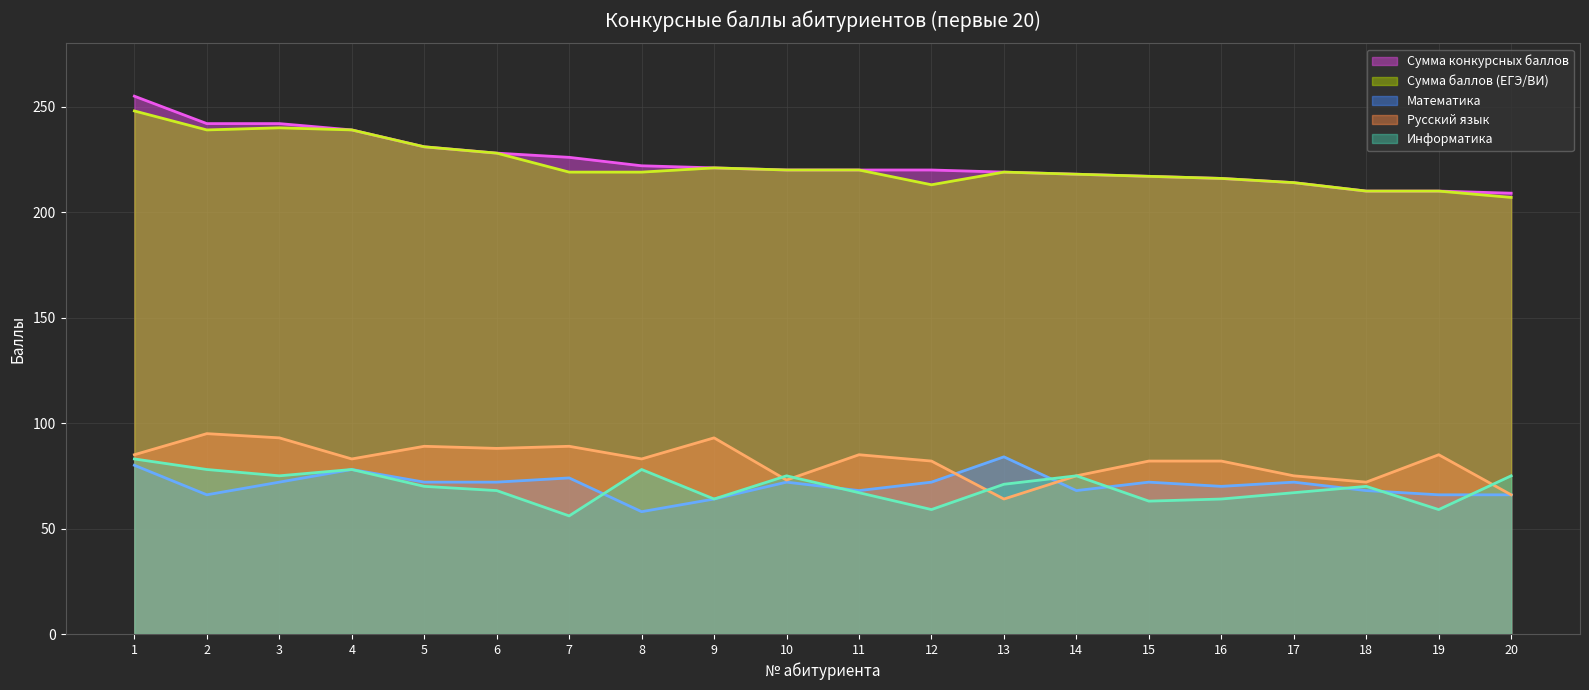

Reading left to right, what are all the values shown in this chart?

Сумма конкурсных баллов (линия): 255	242	242	239	231	228	226	222	221	220	220	220	219	218	217	216	214	210	210	209
Сумма баллов (ЕГЭ/ВИ) (линия): 248	239	240	239	231	228	219	219	221	220	220	213	219	218	217	216	214	210	210	207
Математика (линия): 80	66	72	78	72	72	74	58	64	72	68	72	84	68	72	70	72	68	66	66
Русский язык (линия): 85	95	93	83	89	88	89	83	93	73	85	82	64	75	82	82	75	72	85	66
Информатика (линия): 83	78	75	78	70	68	56	78	64	75	67	59	71	75	63	64	67	70	59	75